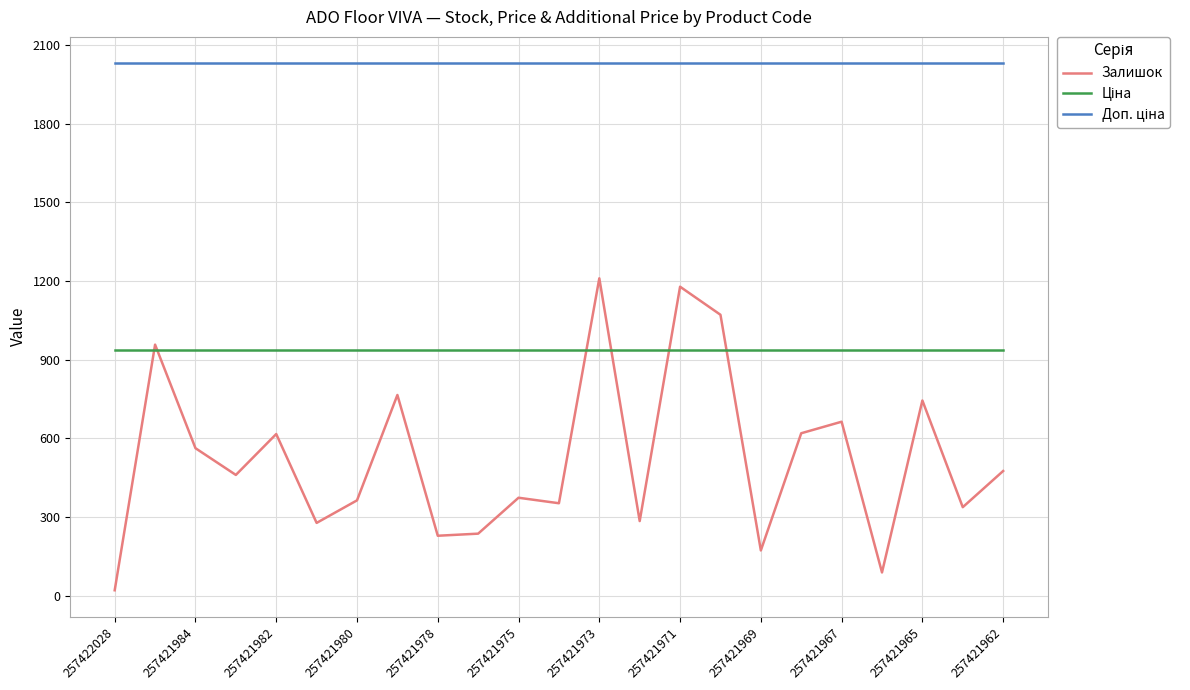

How many categories are shown in the chart?

23